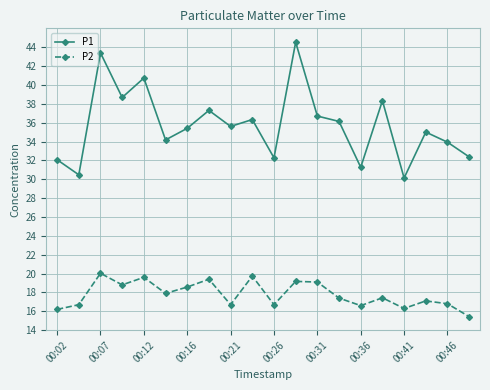

True or false: P1 and P2 cross at least once.

False